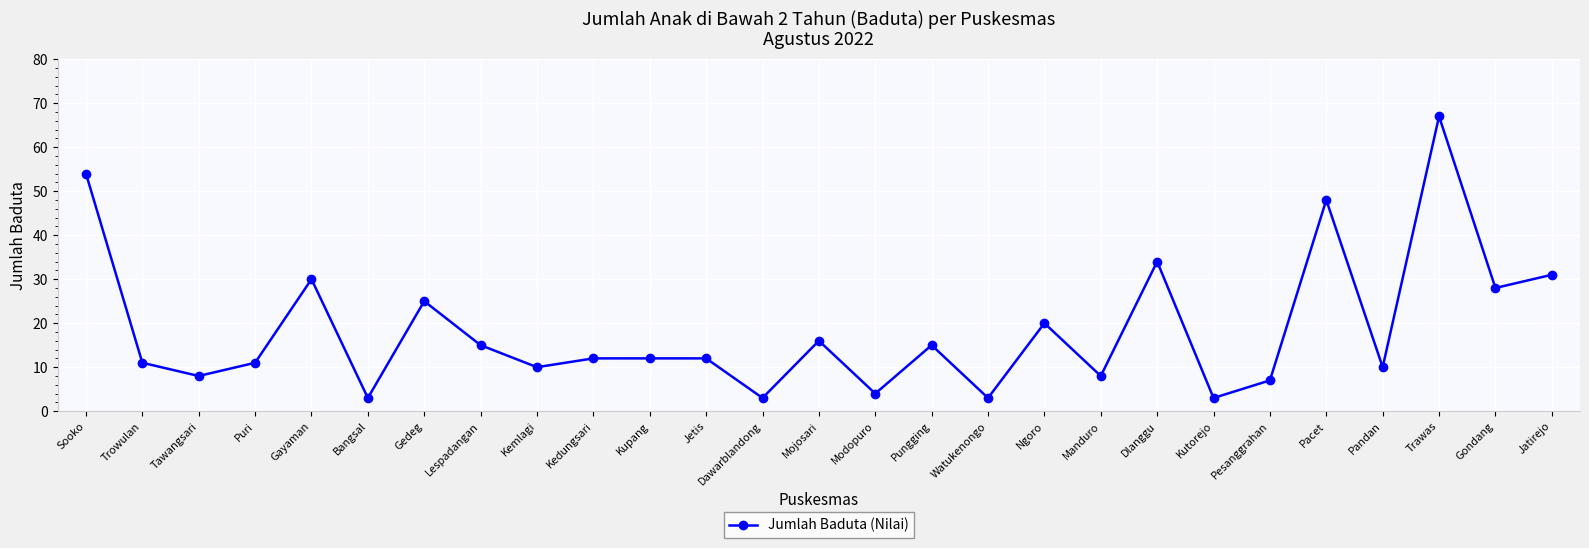

What is the smallest value displayed?

3